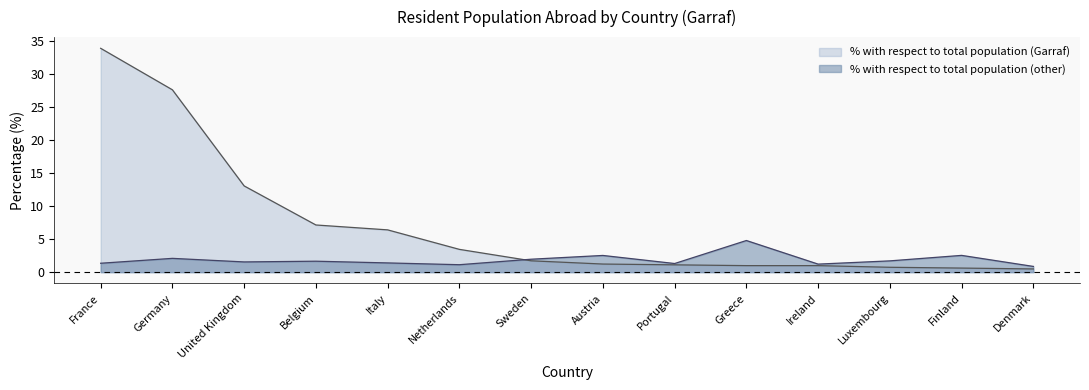

Reading left to right, transcribe all the data shown in this chart.

% with respect to total population (Garraf): 33.9	27.6	13.1	7.1	6.4	3.5	1.7	1.2	1.1	1.0	1.0	0.7	0.6	0.5
% with respect to total population (other): 1.4	2.1	1.6	1.7	1.4	1.1	2.0	2.5	1.3	4.8	1.2	1.7	2.5	0.9